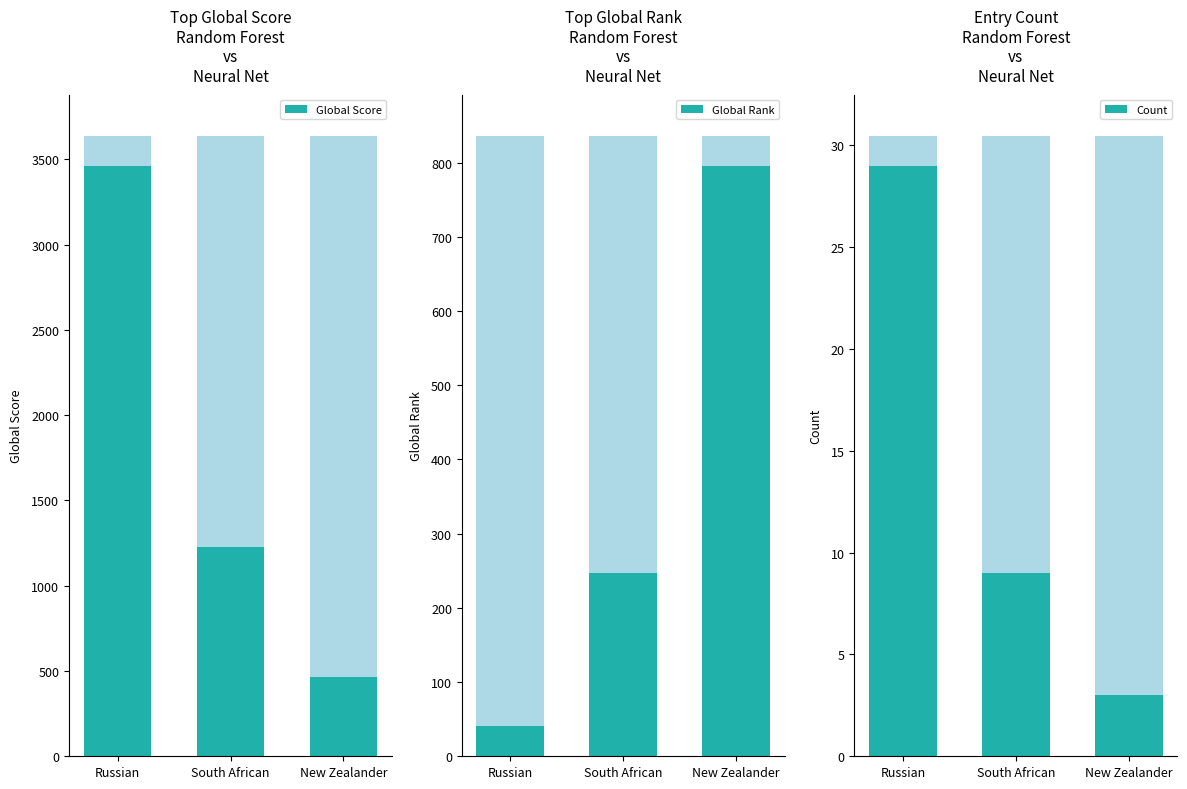

At which label is Count closest to 16?

South African